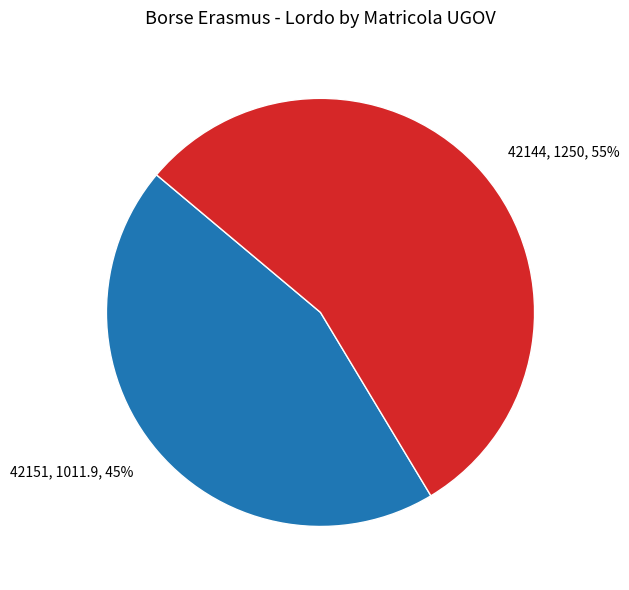

To the nearest percent, what percentage of the pie is 42151?

45%